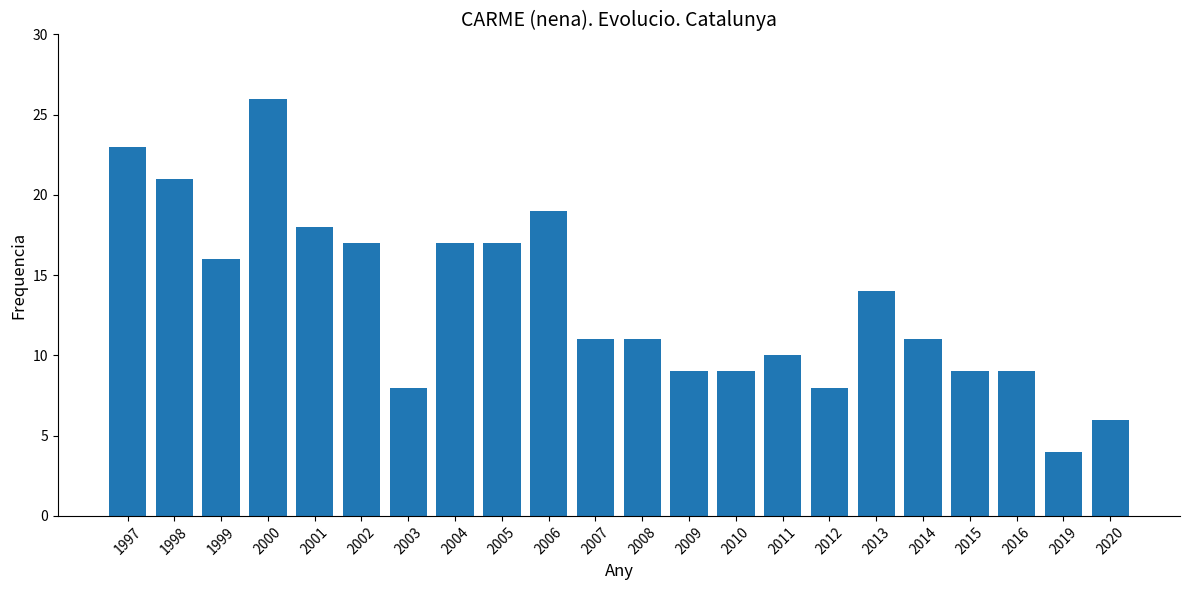

What is the sum of all values?

293